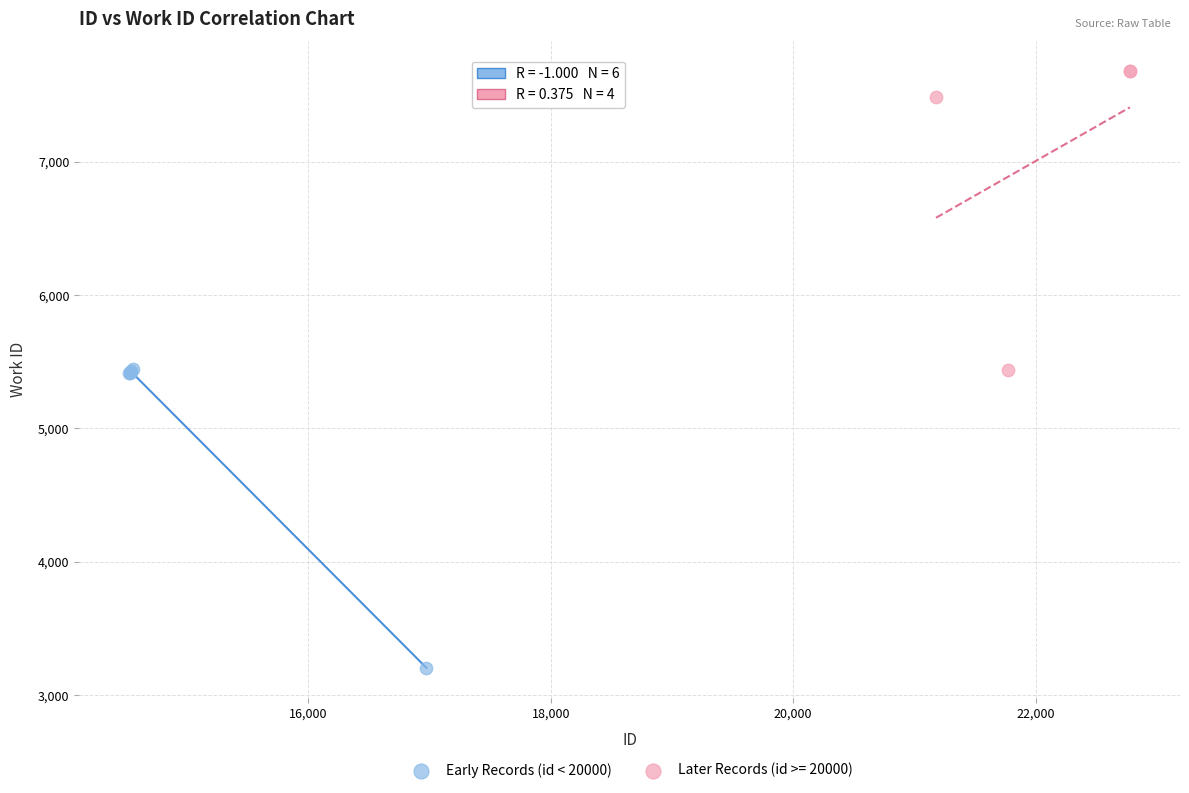

Which series reaches the minimum Y coordinate?

Early Records (id < 20000)